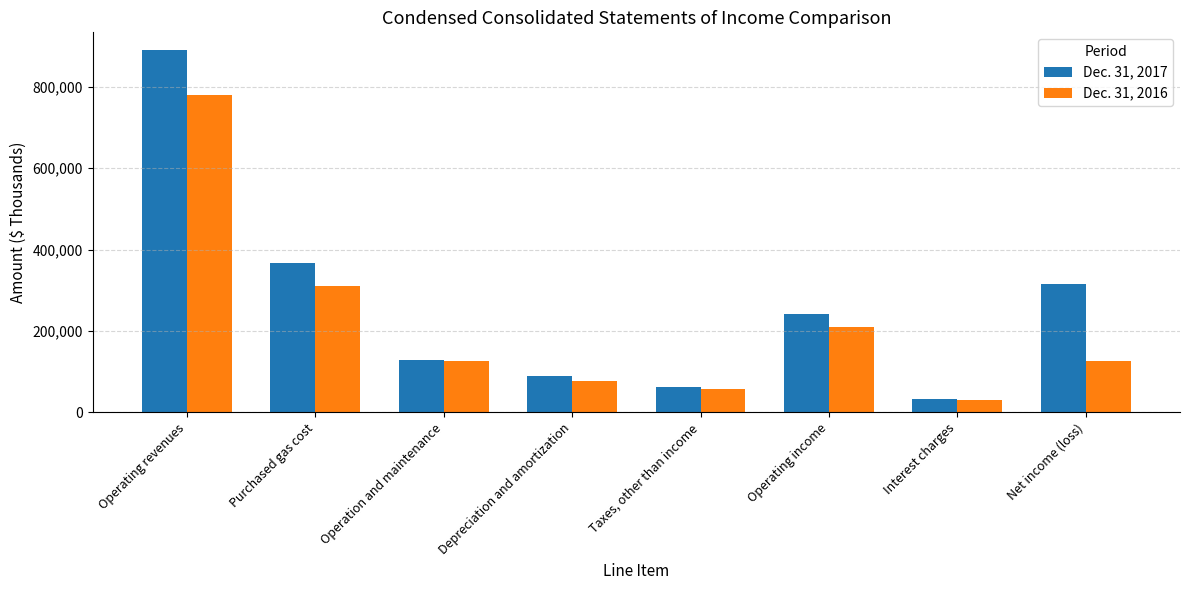

How many bars are there in each group?

2